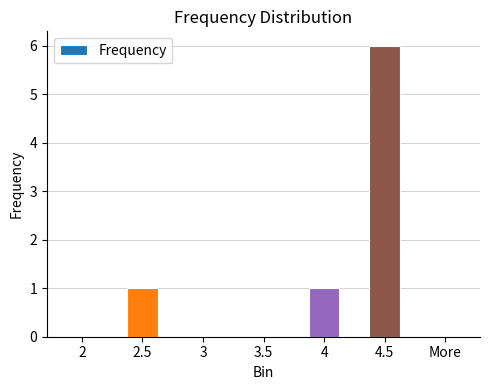

What is the sum of all values?

8